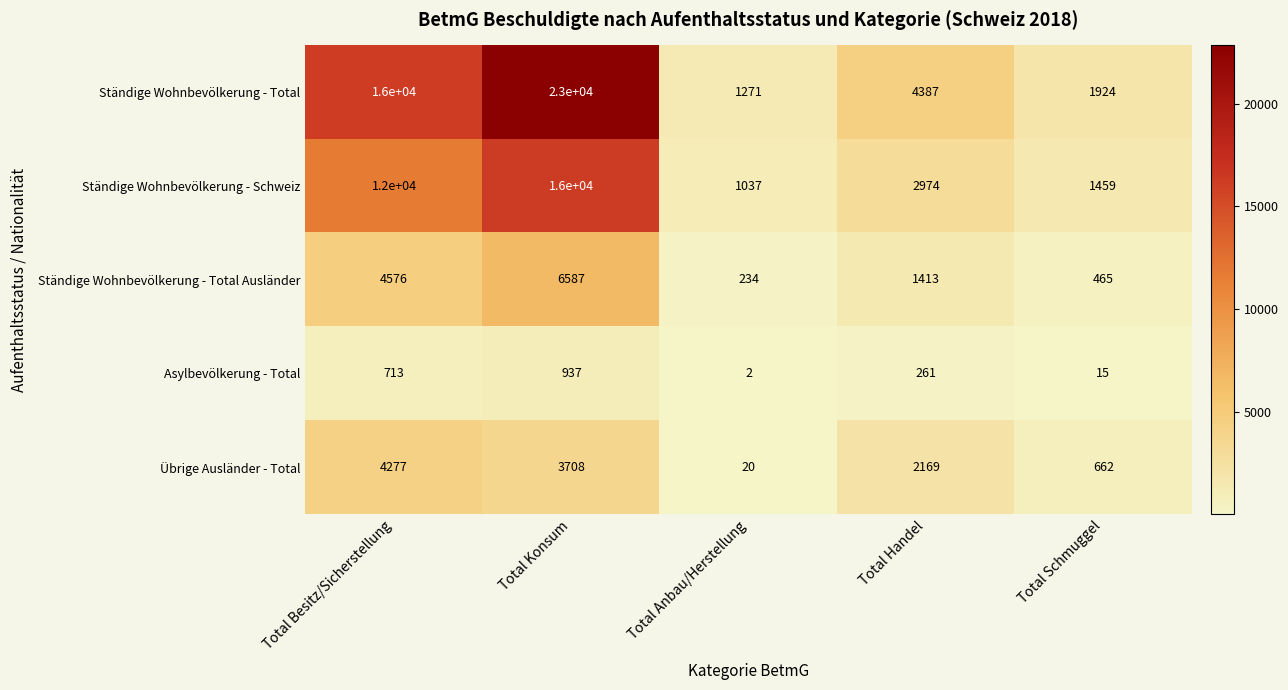

Rank the series at Total Handel from lowest to highest value.

Asylbevölkerung - Total, Ständige Wohnbevölkerung - Total Ausländer, Übrige Ausländer - Total, Ständige Wohnbevölkerung - Schweiz, Ständige Wohnbevölkerung - Total